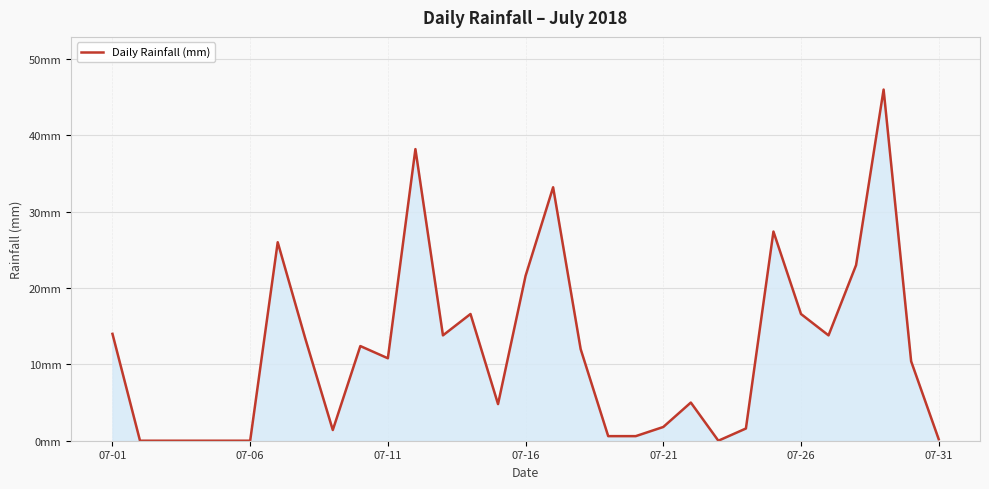

Does the chart display data point markers on the line(s)?

No